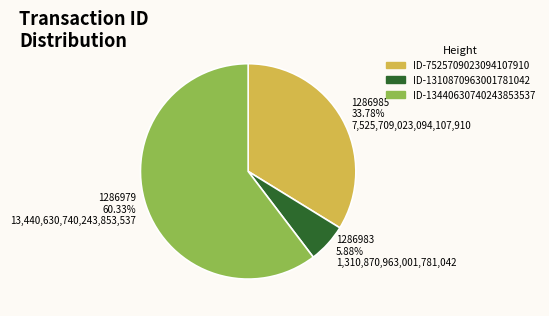

Rank the categories by value from lowest to highest.

ID-1310870963001781042, ID-7525709023094107910, ID-13440630740243853537